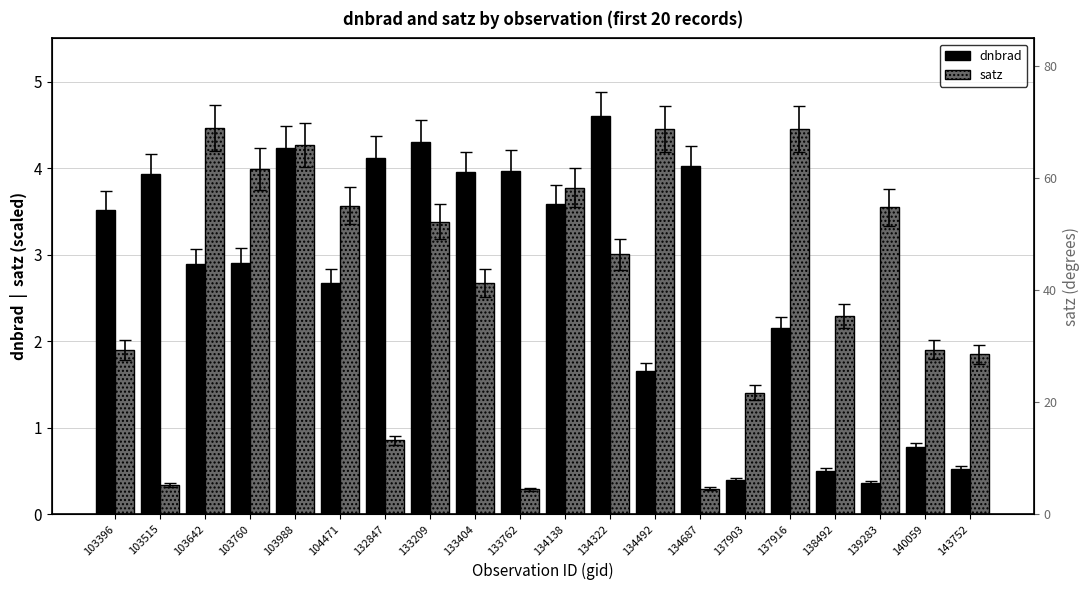

What are all the series names shown in the legend?

dnbrad, satz